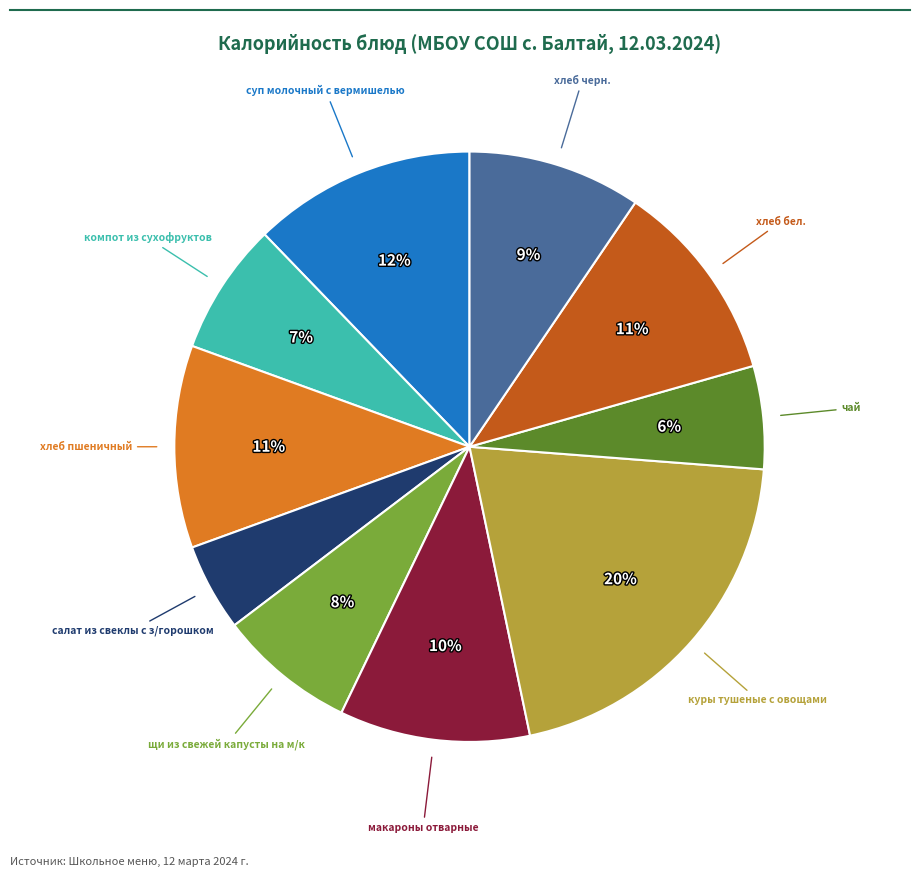

To the nearest percent, what is the average slice percentage?

10%